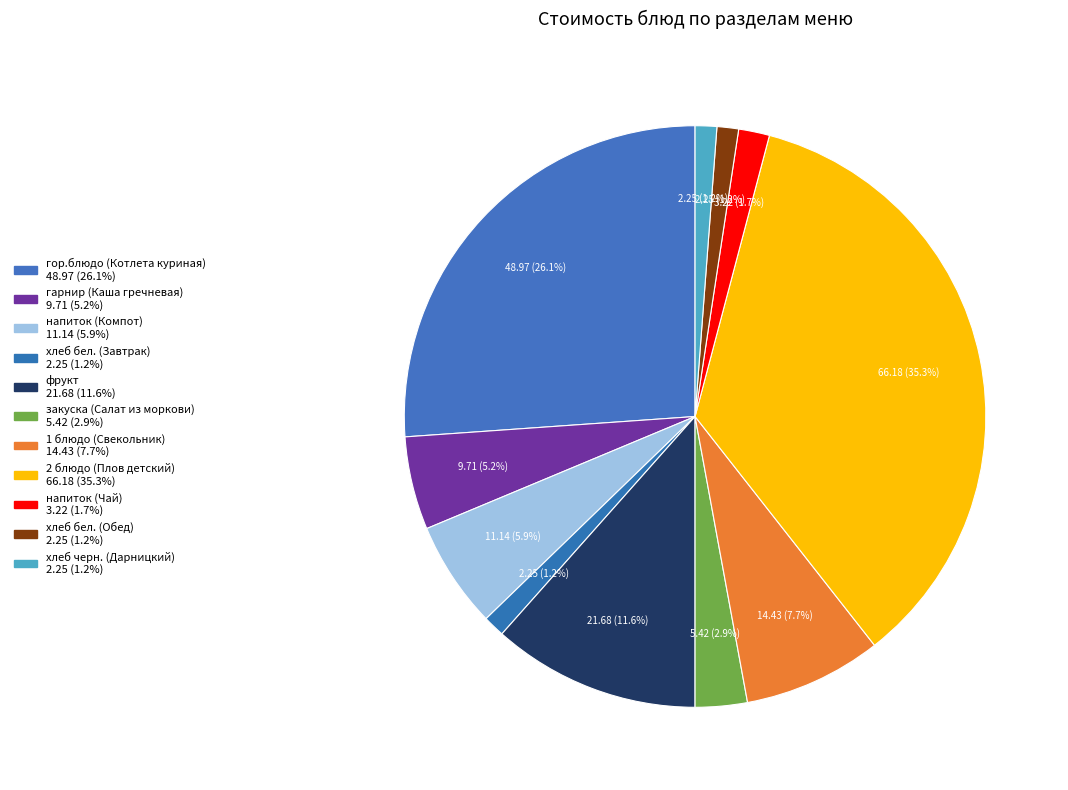

Which has a higher value, 2 блюдо (Плов детский) or хлеб бел. (Завтрак)?

2 блюдо (Плов детский)